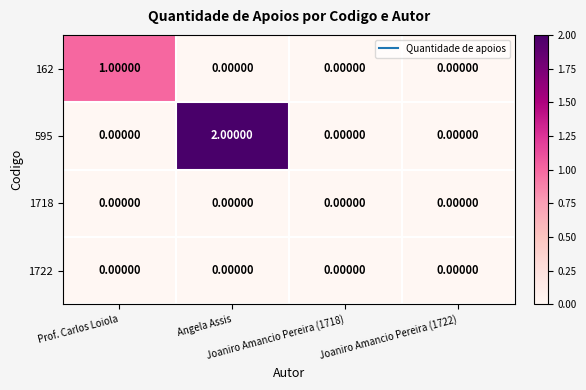

Count the number of categories in the chart.

4